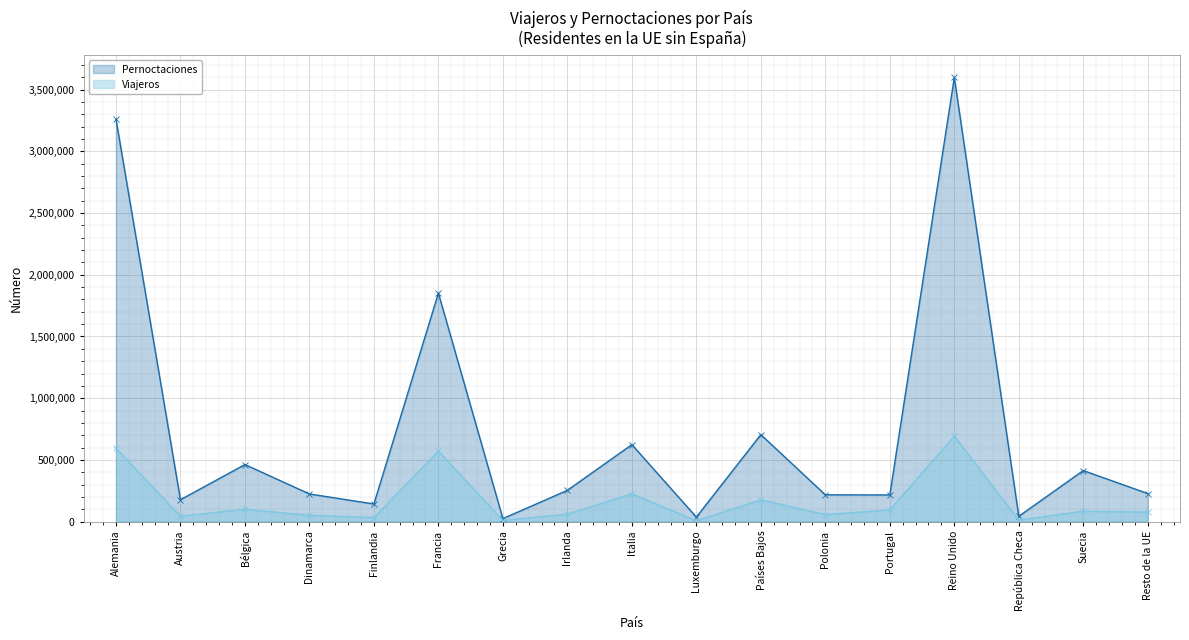

What is the spread (max minus min) of values at Bélgica?

362525